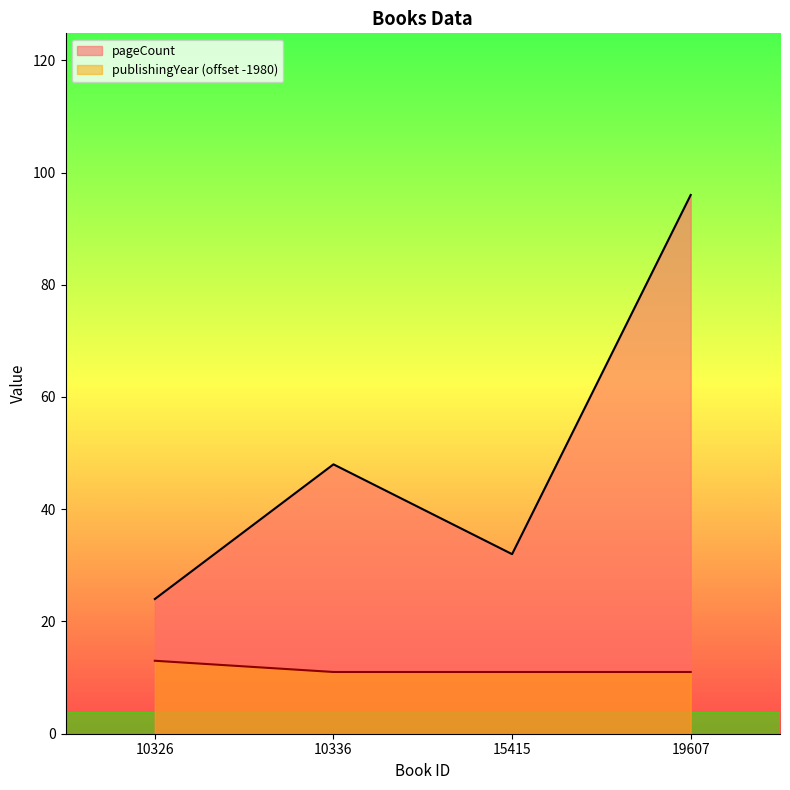

Rank the series by their maximum value, from lowest to highest.

publishingYear (offset -1980), pageCount